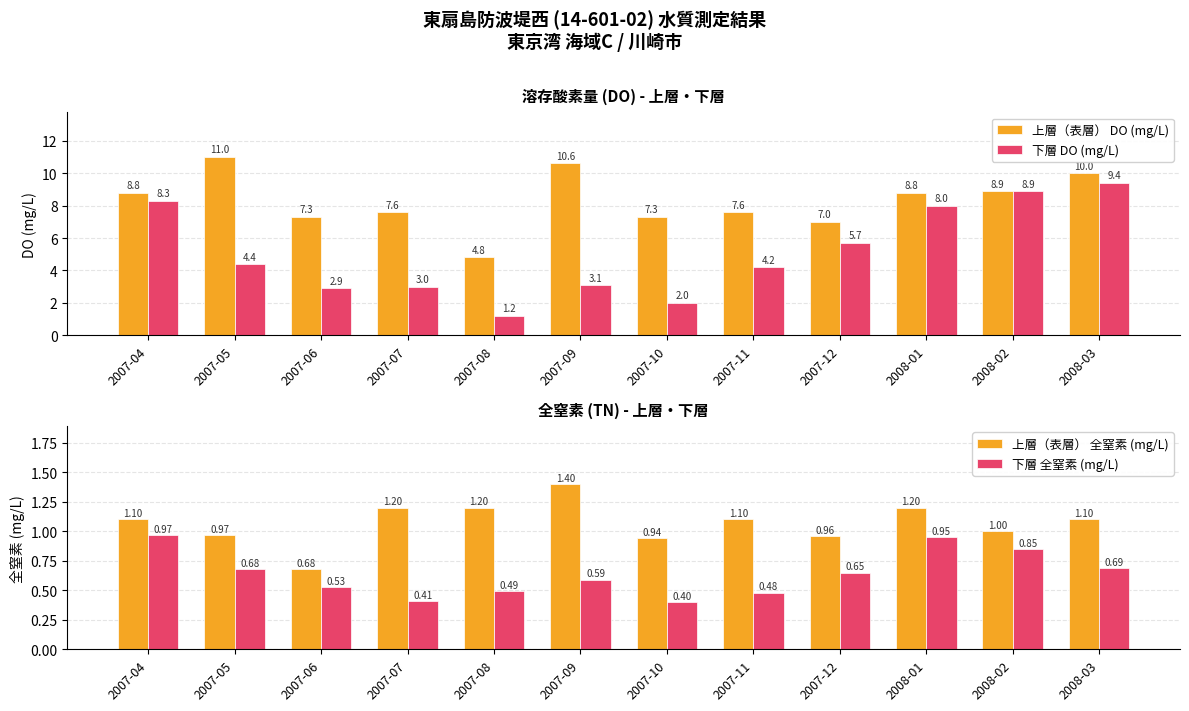

What is the total value across all series at 2007-04?

19.2